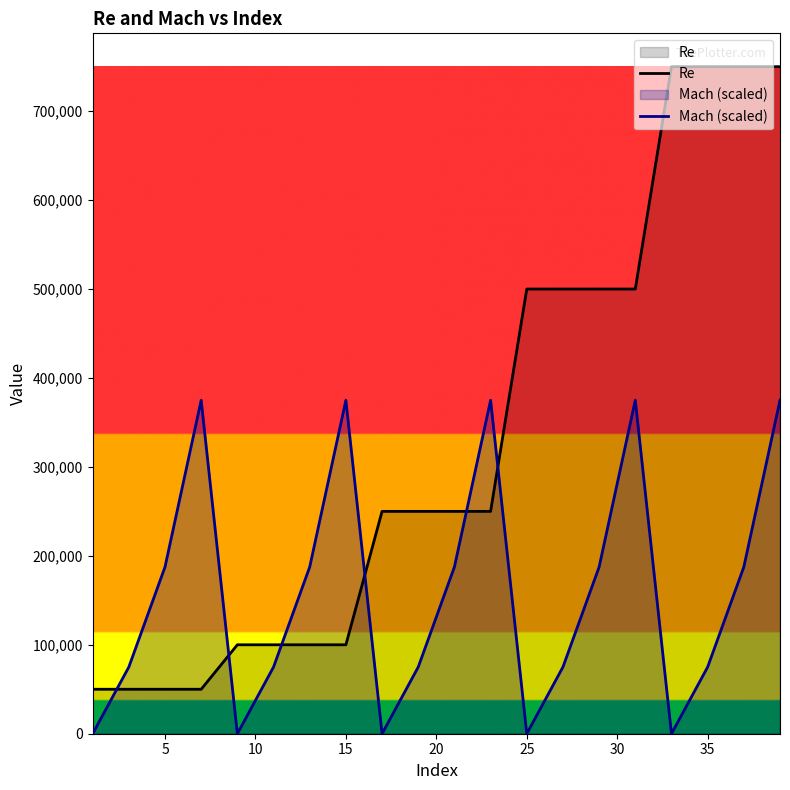

What is the greatest value displayed?

750000